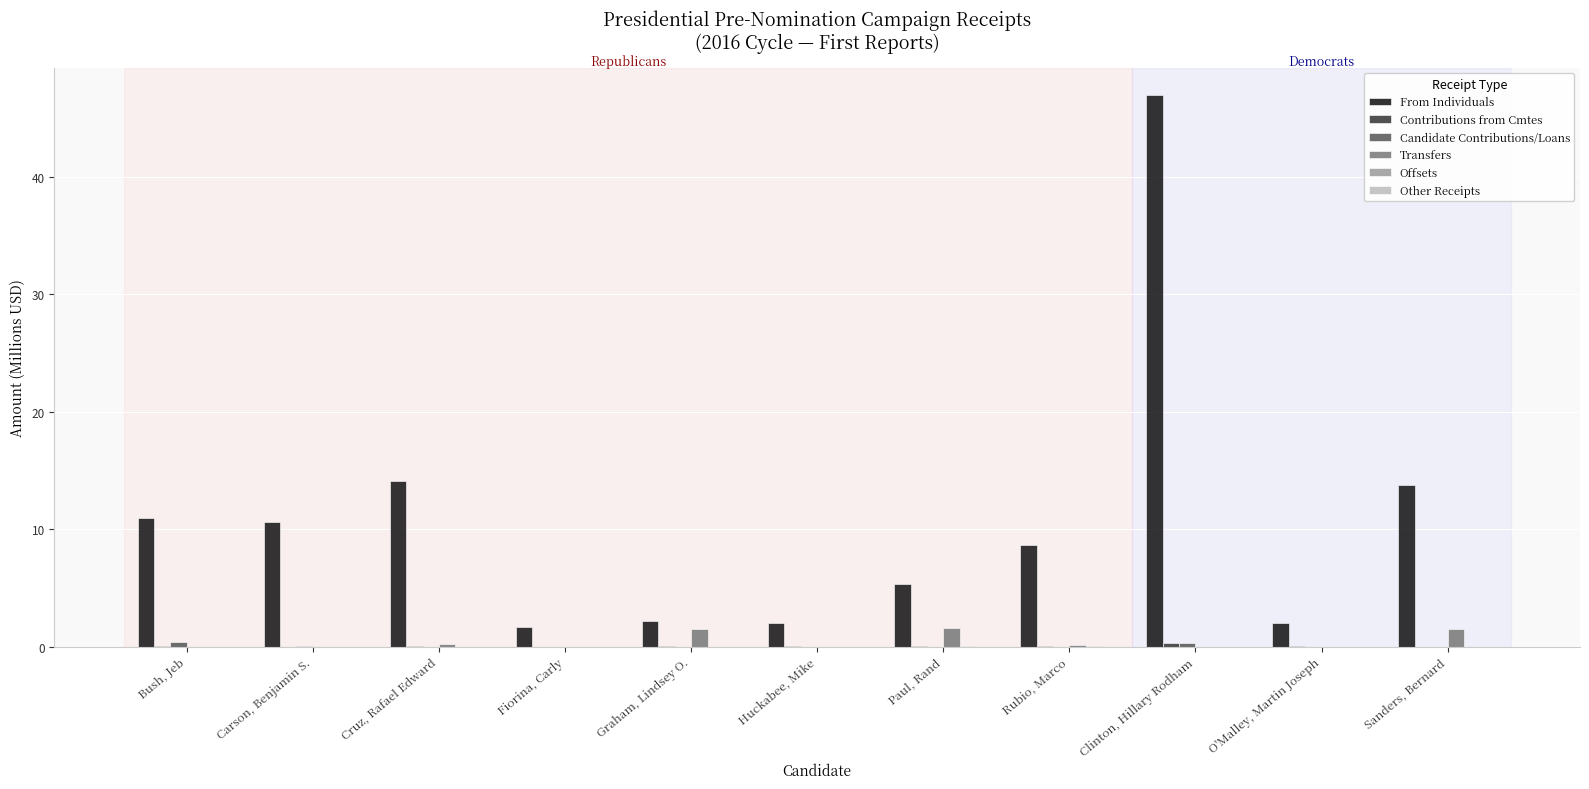

How many groups of bars are there?

11